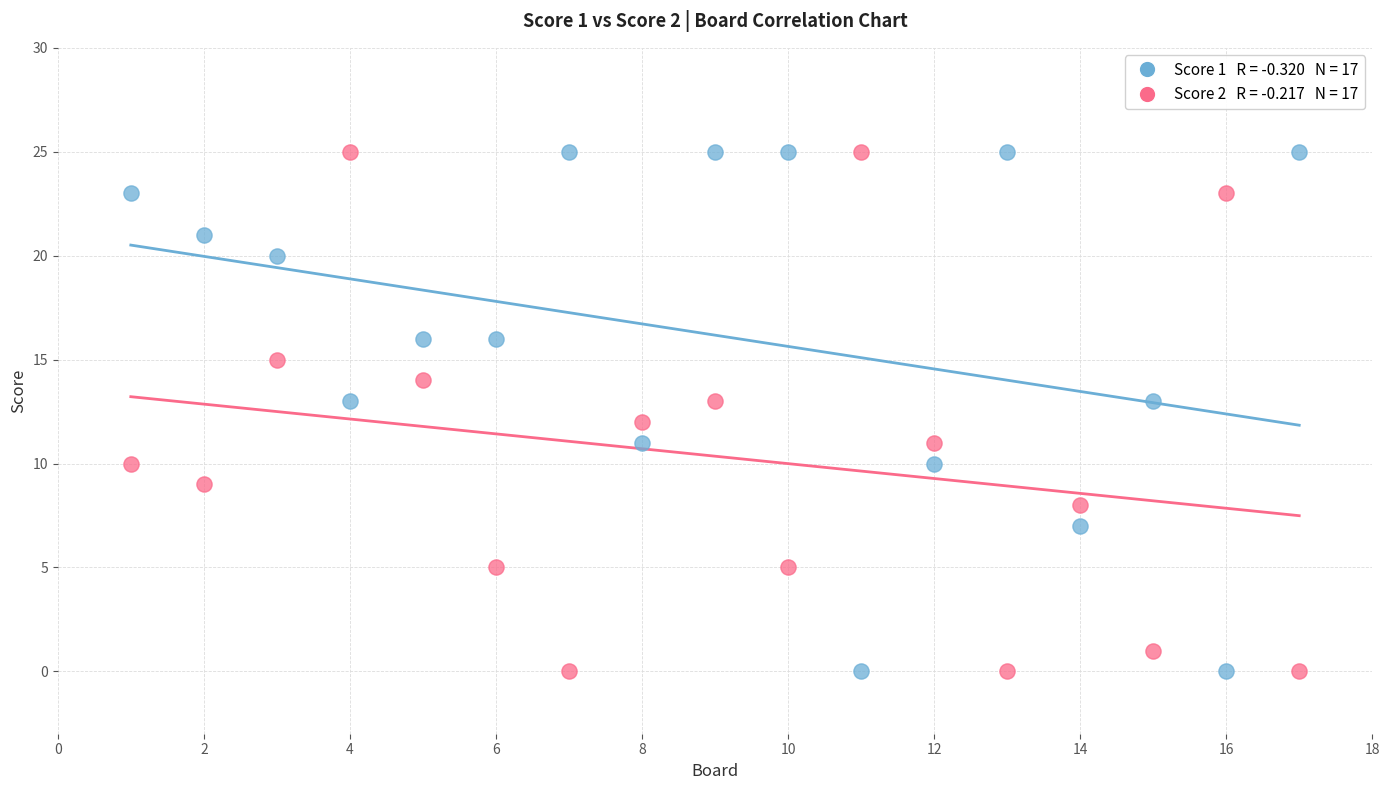

Across all data points, what is the range of X values (max minus min)?

16